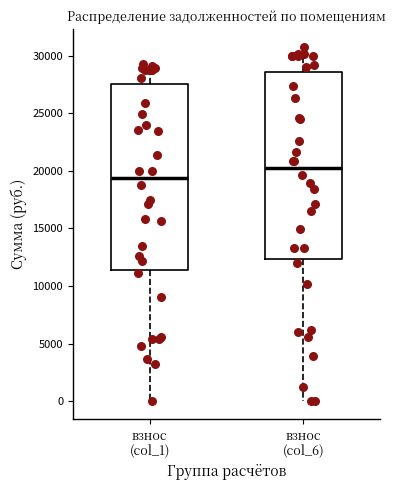

Which box's median line is the highest?

взнос (col_6)